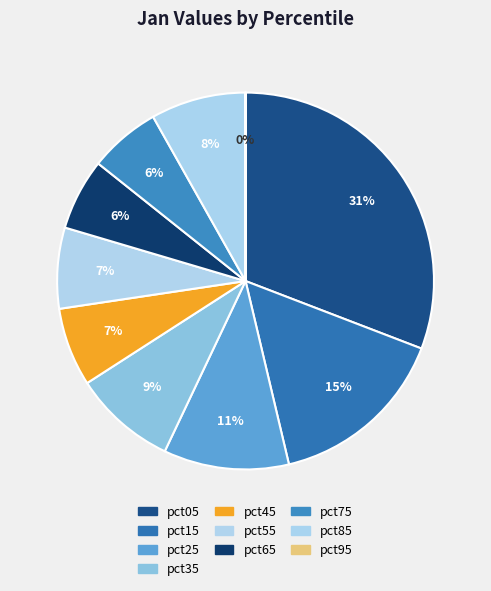

To the nearest percent, what portion does pct45 represent?

7%